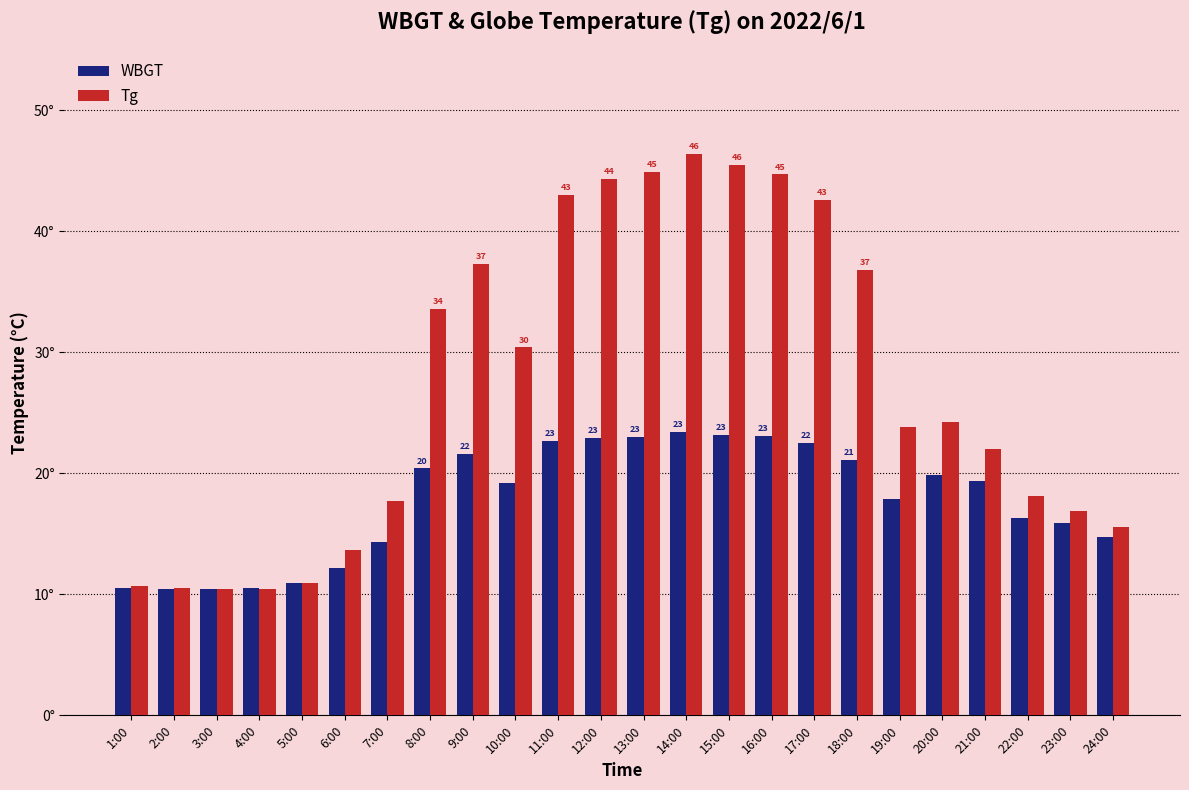

What position from the left is 10:00?

10